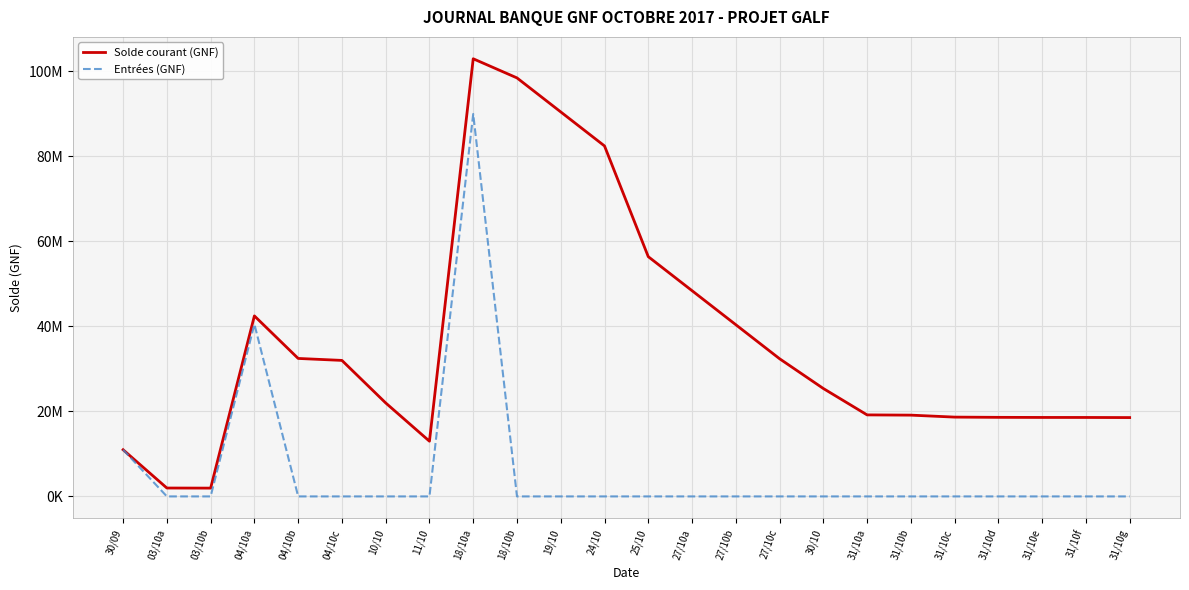

The Solde courant (GNF) series shows 42274400 at 04/10b. True or false?

False